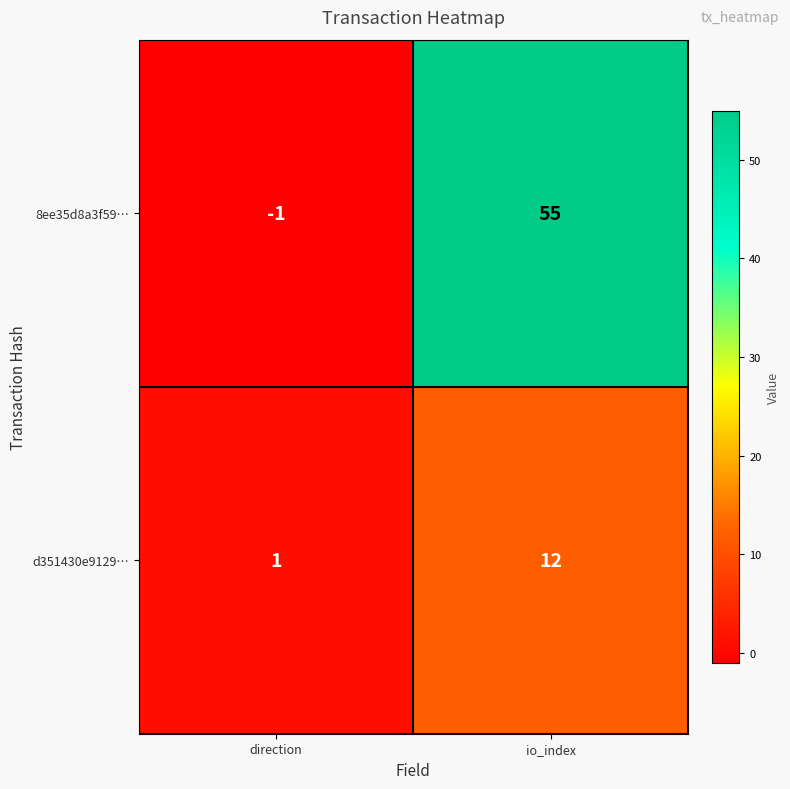

What is the difference between the maximum and minimum values in the 8ee35d8a3f59… series?

56